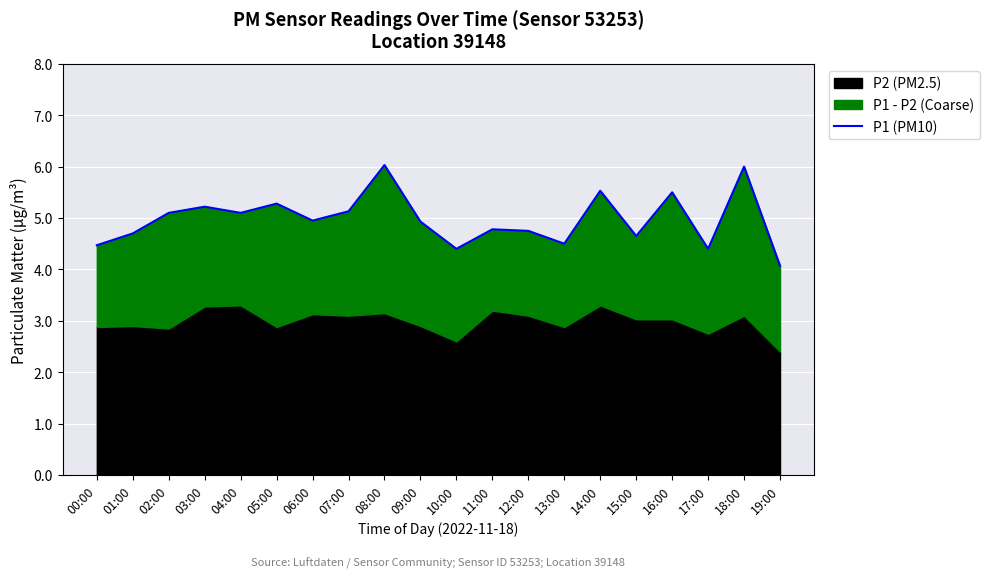

Reading left to right, transcribe all the data shown in this chart.

4.5	4.7	5.1	5.2	5.1	5.3	5.0	5.1	6.0	4.9	4.4	4.8	4.8	4.5	5.5	4.7	5.5	4.4	6.0	4.1